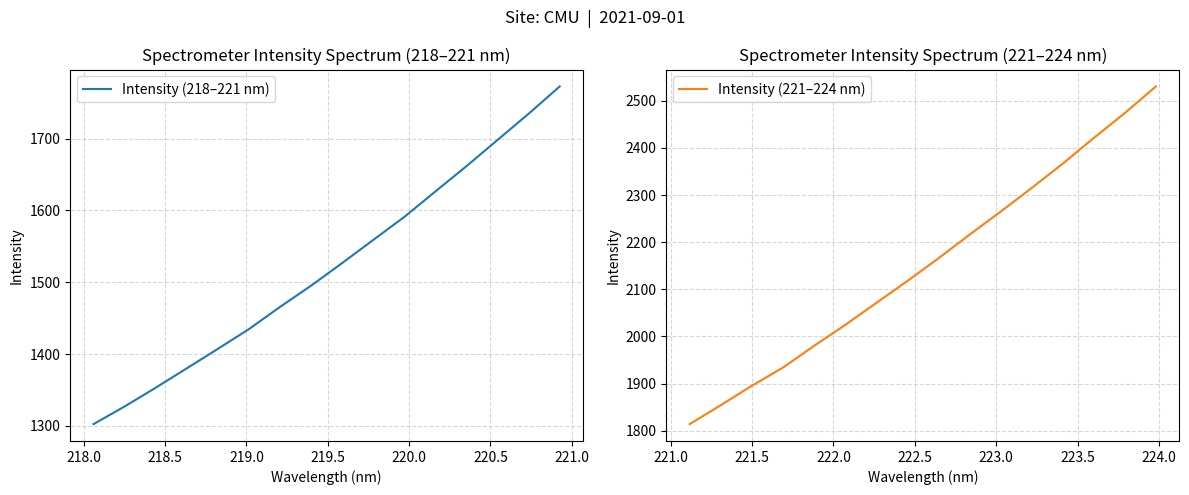

Reading left to right, transcribe all the data shown in this chart.

Intensity (218–221 nm): 1302.4	1327.0	1353.1	1380.1	1407.3	1434.8	1465.7	1495.3	1526.8	1559.0	1591.1	1626.6	1661.8	1698.3	1734.8	1772.8
Intensity (221–224 nm): 1813.9	1854.1	1895.3	1933.9	1980.0	2024.3	2071.0	2117.5	2165.7	2215.9	2264.7	2314.9	2366.6	2421.1	2474.0	2530.6